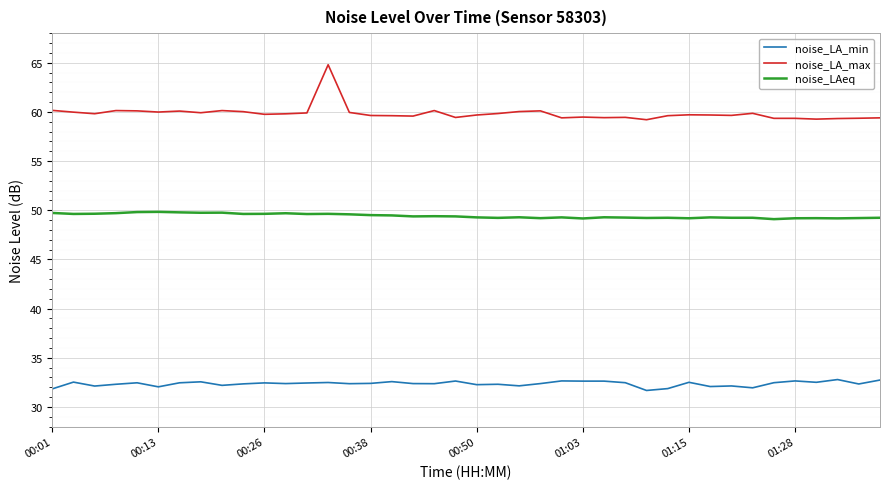

What is the difference between the maximum and minimum values in the noise_LA_max series?

5.6